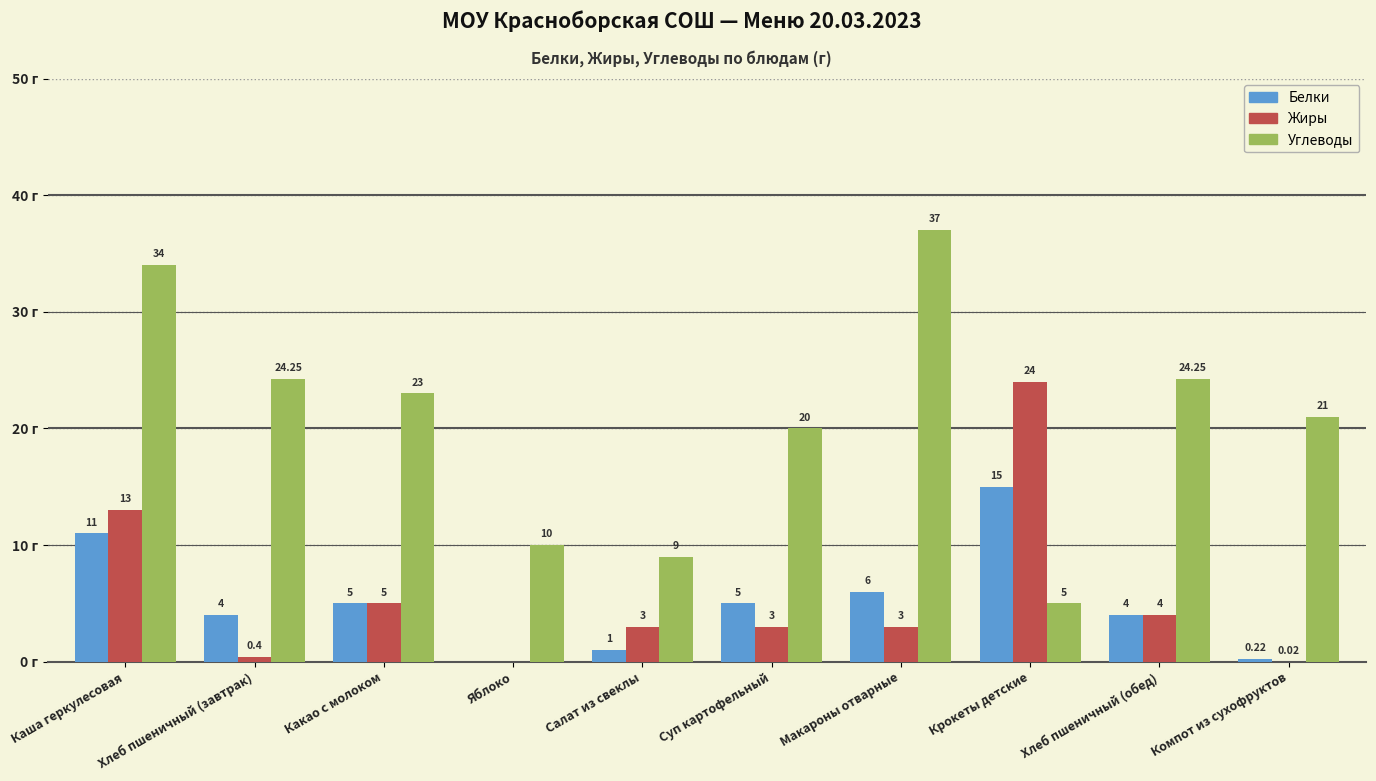

Is the value of Жиры at Яблоко greater than the value of Белки at Крокеты детские?

No